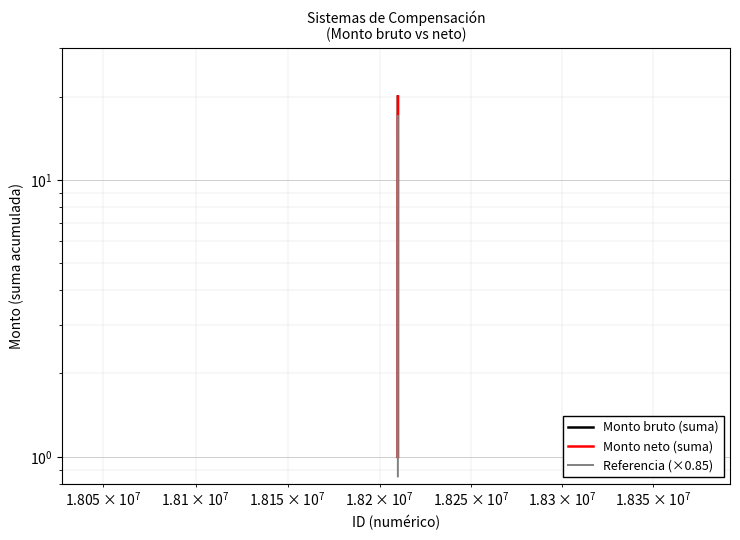

The Monto neto (suma) series shows 5.8 at 13. True or false?

False